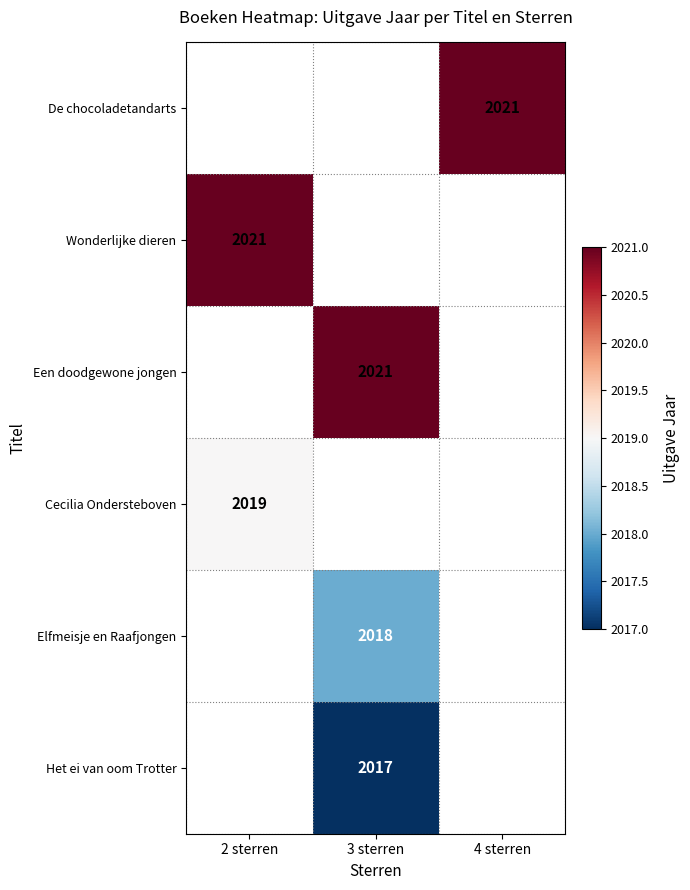

The Een doodgewone jongen series shows 3413 at 3 sterren. True or false?

False